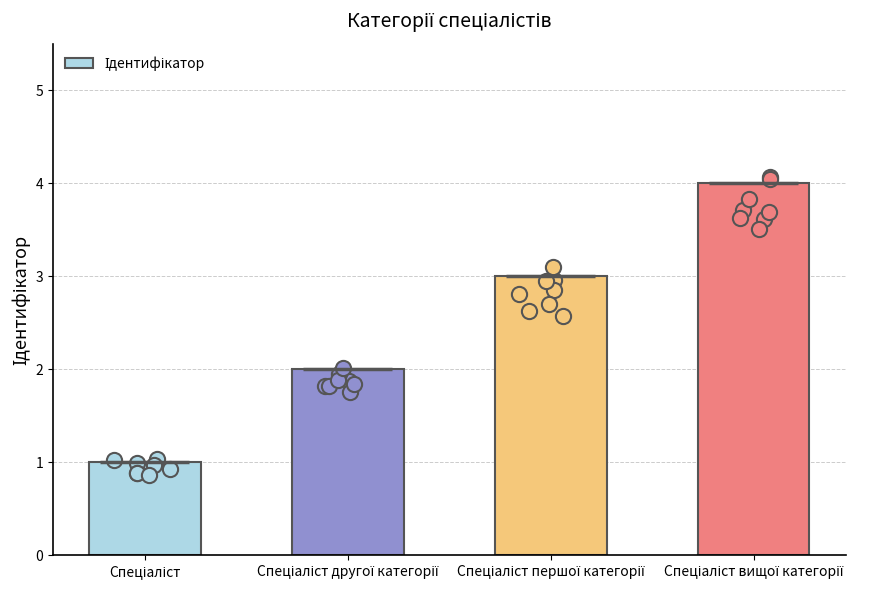

Between Спеціаліст and Спеціаліст першої категорії, which is larger?

Спеціаліст першої категорії